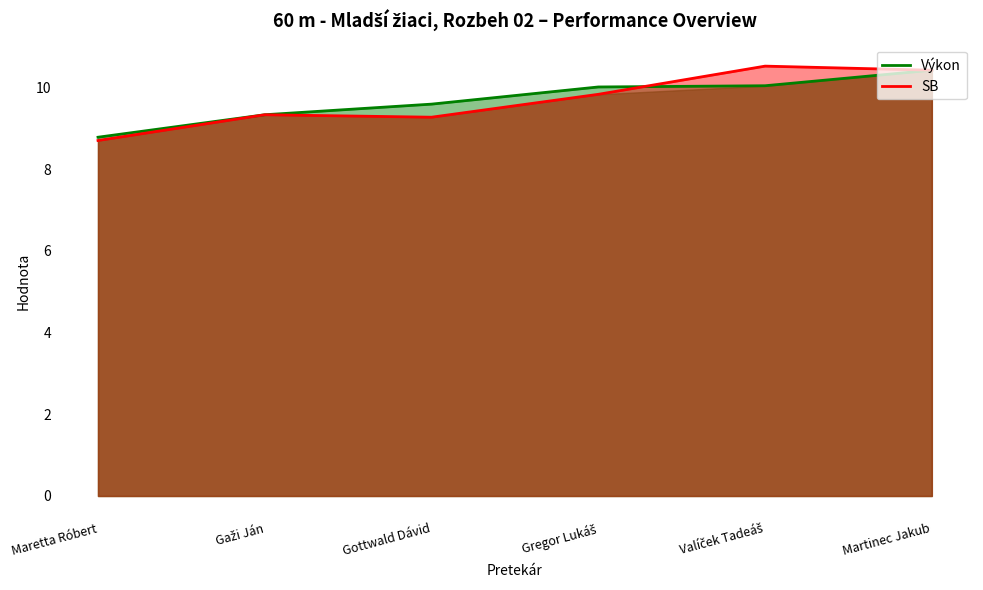

What is the sum of the SB values at Maretta Róbert and Valíček Tadeáš?

19.2